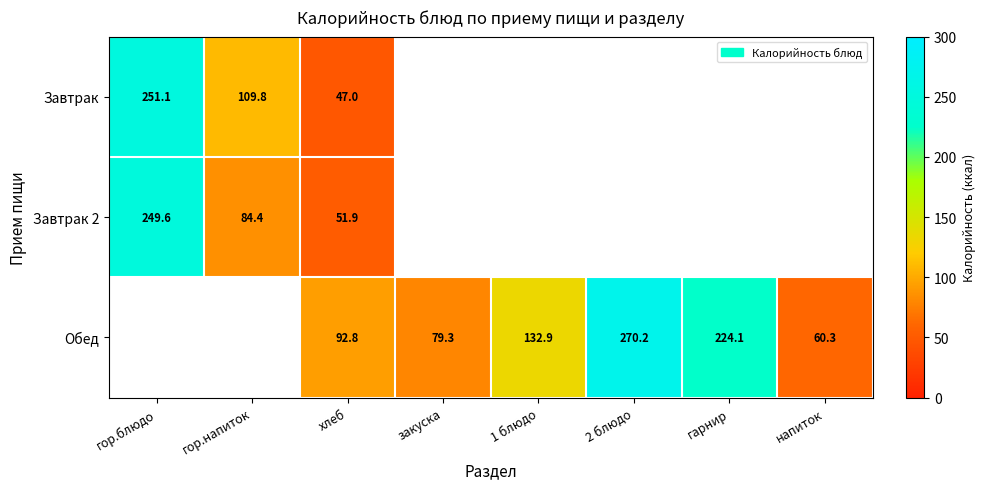

What is the total value across all series at хлеб?

191.7